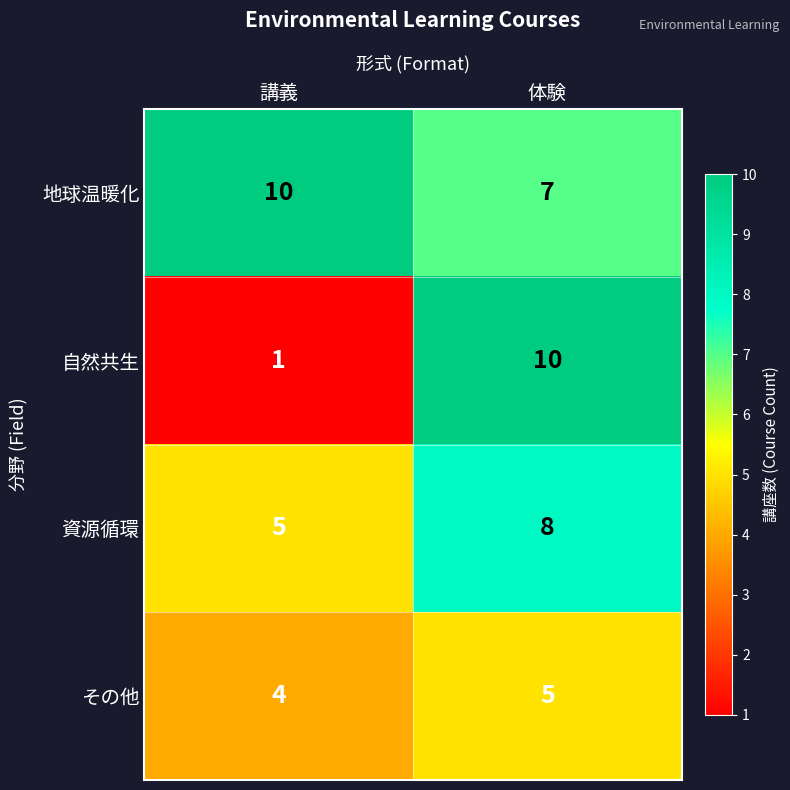

Between 講義 and 体験, which series saw the biggest shift?

自然共生